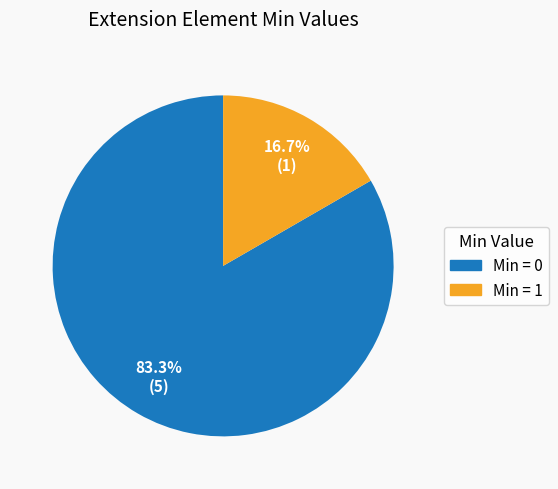

Is there a majority slice in this chart?

Yes